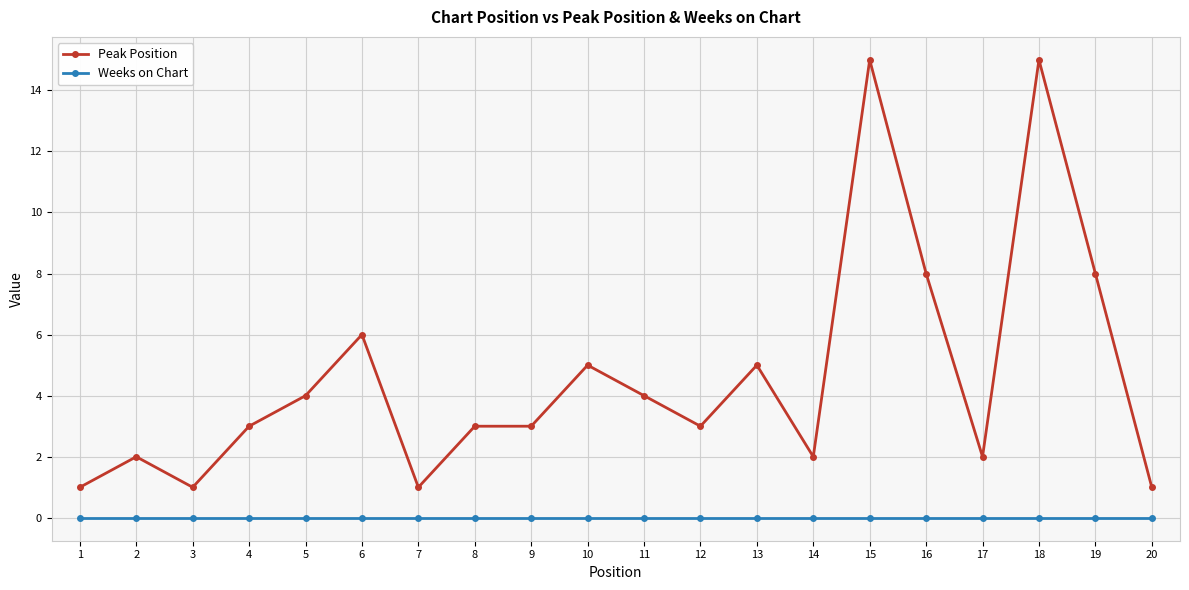

The value of Peak Position at 2 is 3. True or false?

False